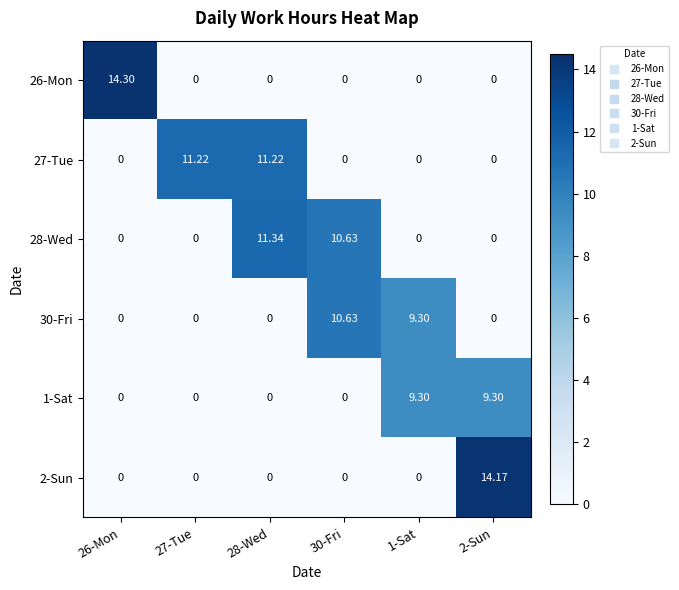

List the series in order of their peak value, highest first.

26-Mon, 2-Sun, 28-Wed, 27-Tue, 30-Fri, 1-Sat